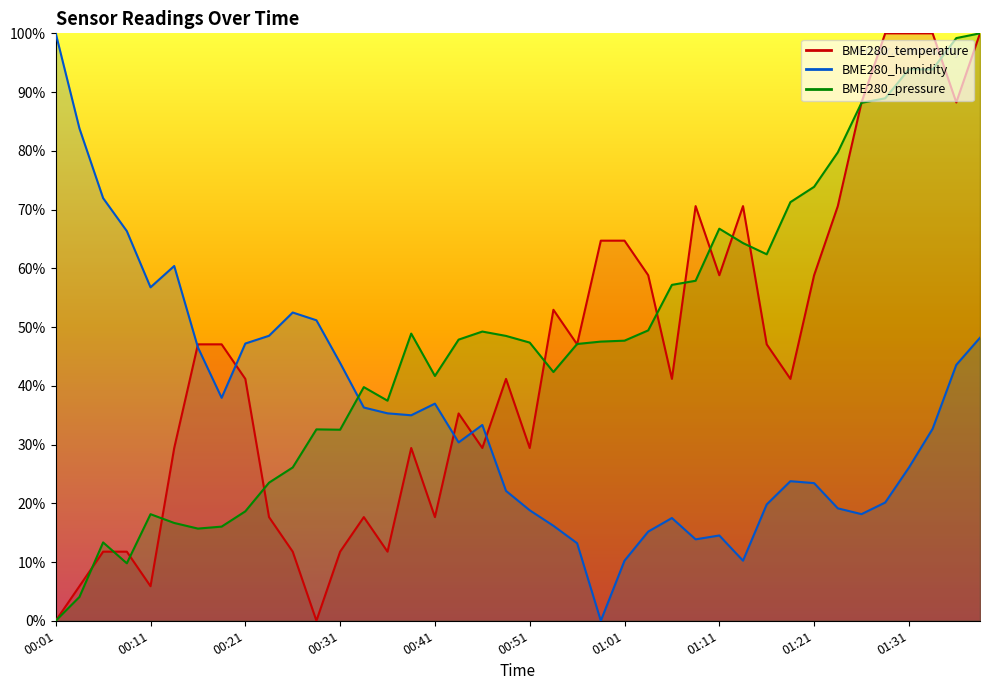

Rank the series by their maximum value, from highest to lowest.

BME280_temperature, BME280_humidity, BME280_pressure